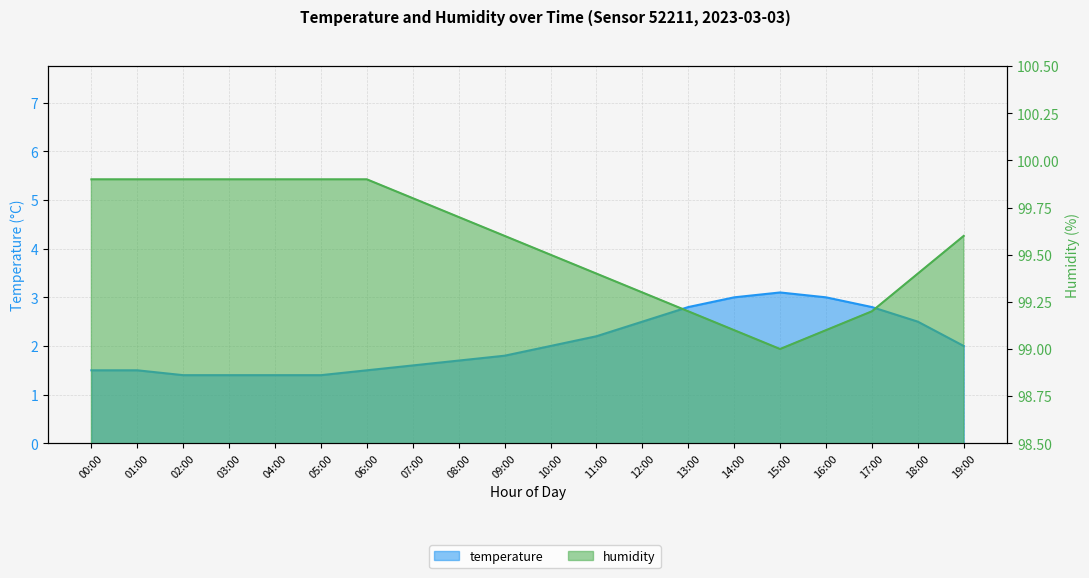

The temperature series shows 1.8 at 09:00. True or false?

True